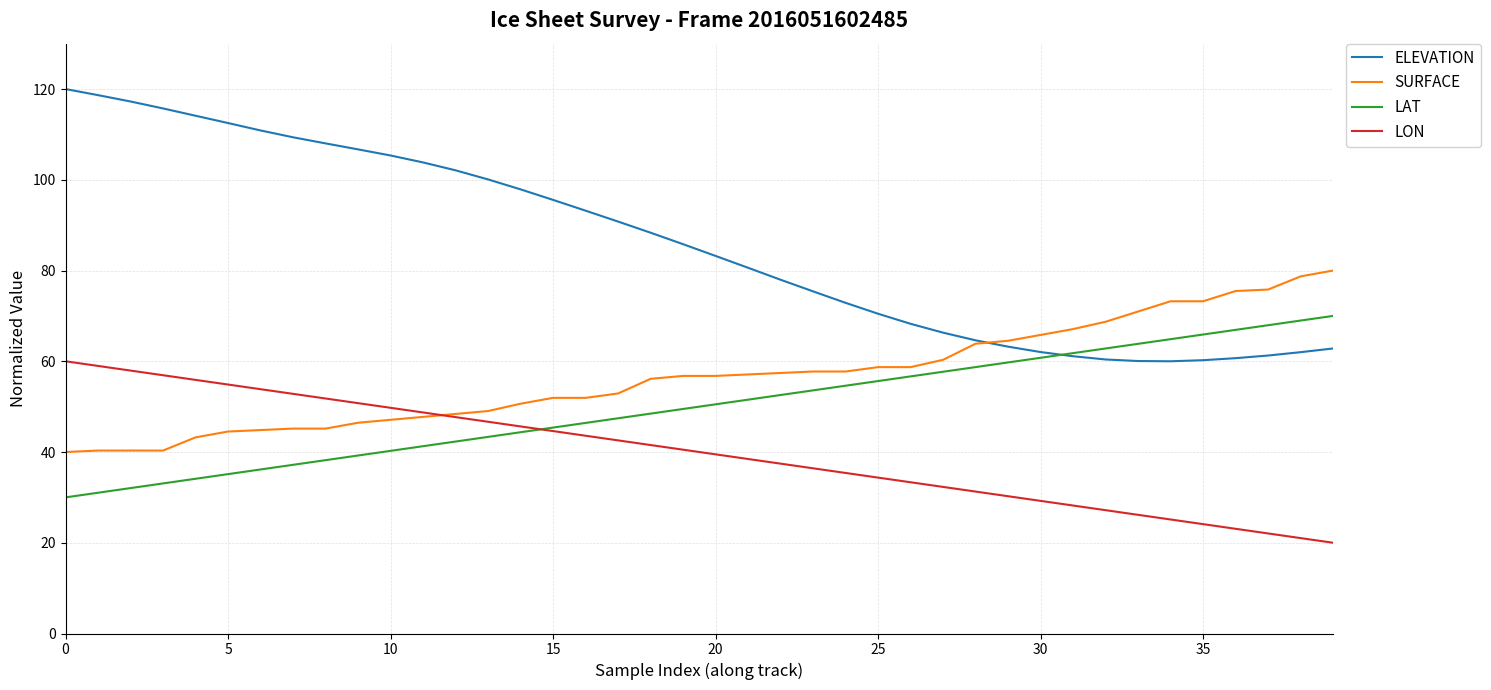

List the series in order of their peak value, highest first.

ELEVATION, SURFACE, LAT, LON